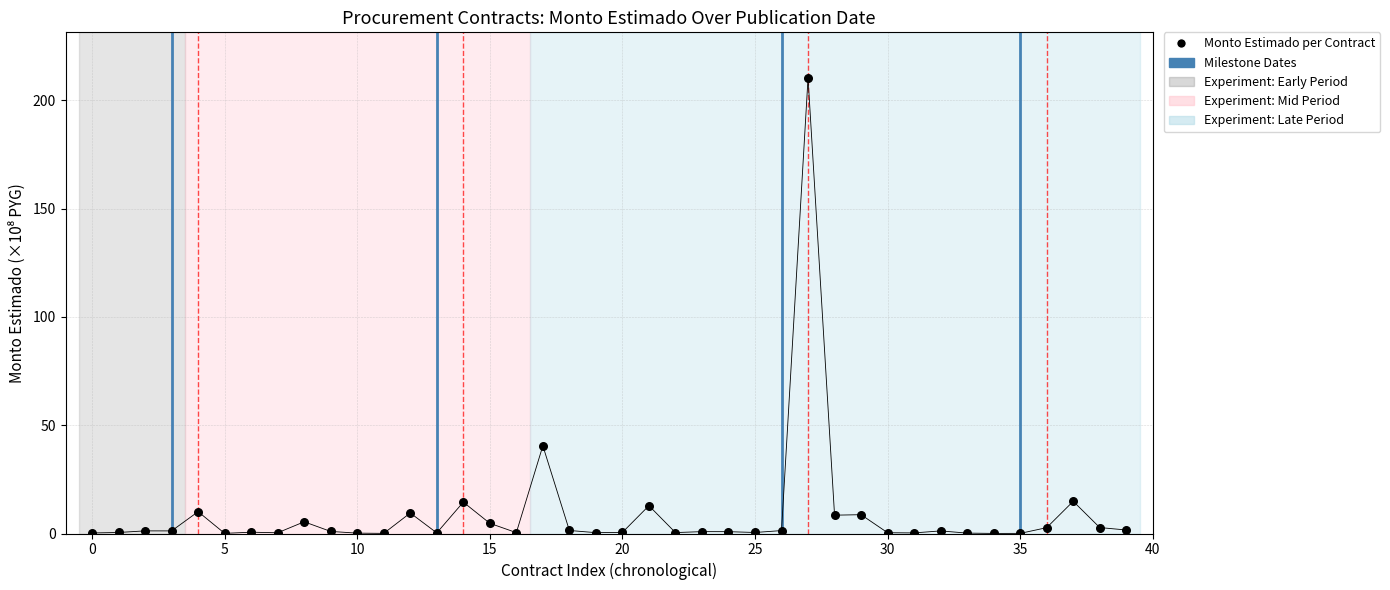

What Y value in the scatter plot is closest to 105?

40.5